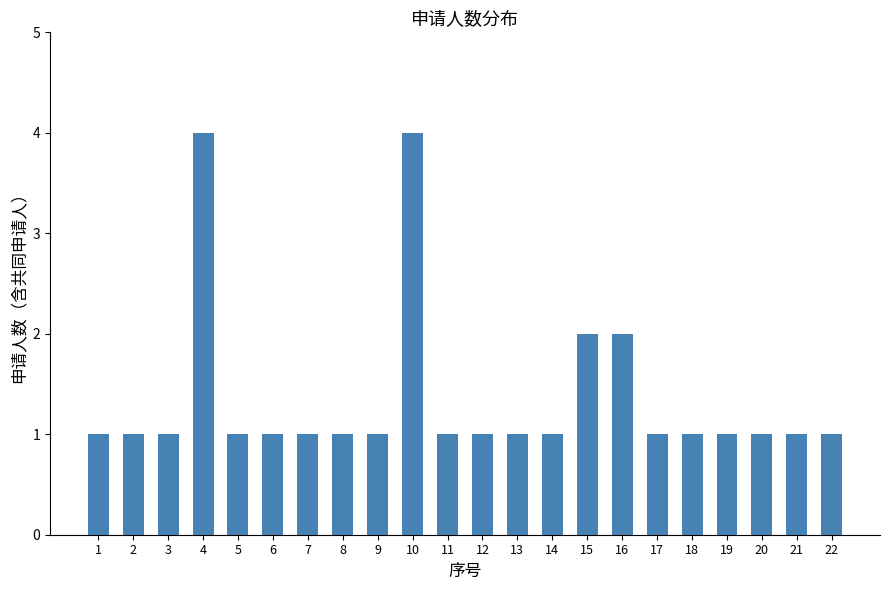

What is the approximate value at 1?

1